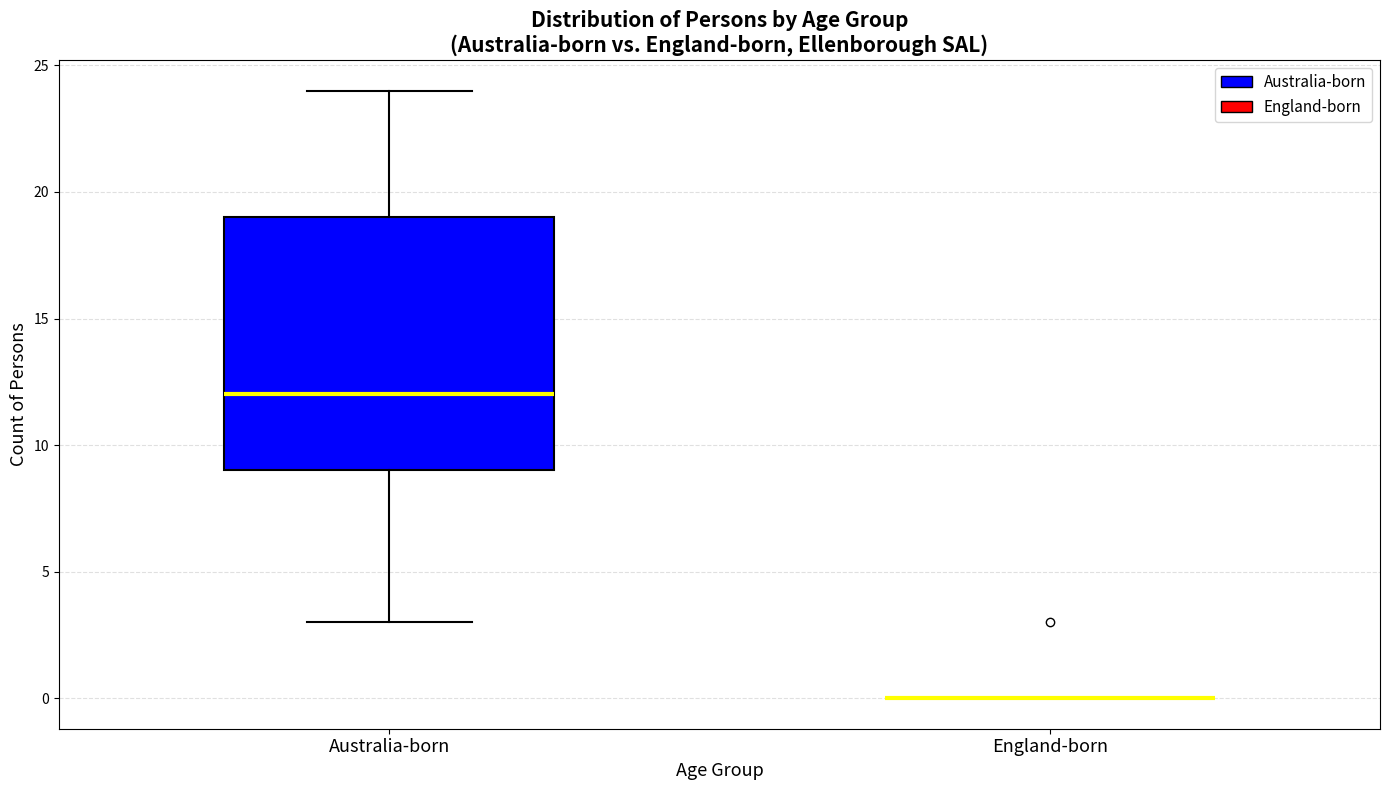

Where does the upper whisker of the box for Australia-born end on the y-axis? The values are not printed on the chart, so give them approximately, as read against the axis.

24